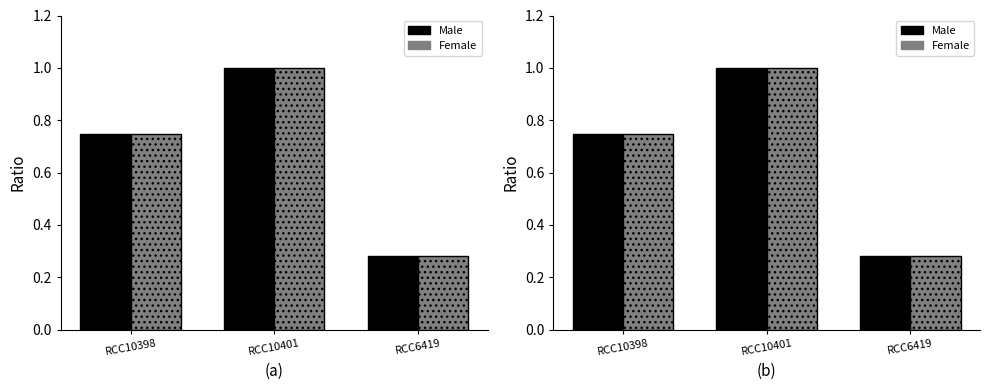

List the labels in order of Male value, largest first.

RCC10401, RCC10398, RCC6419